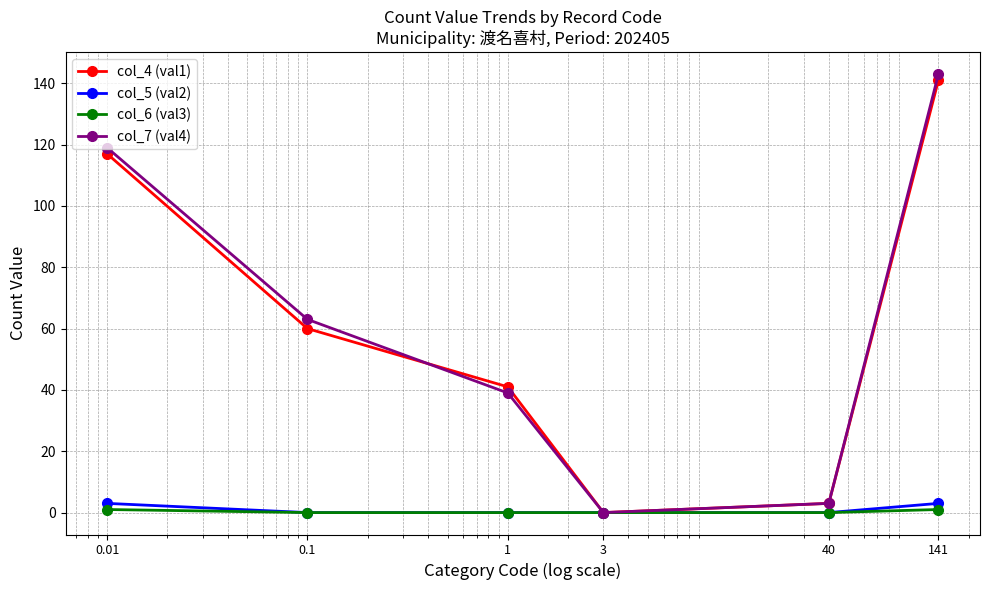

At how many categories does at least one series exceed 12?

4